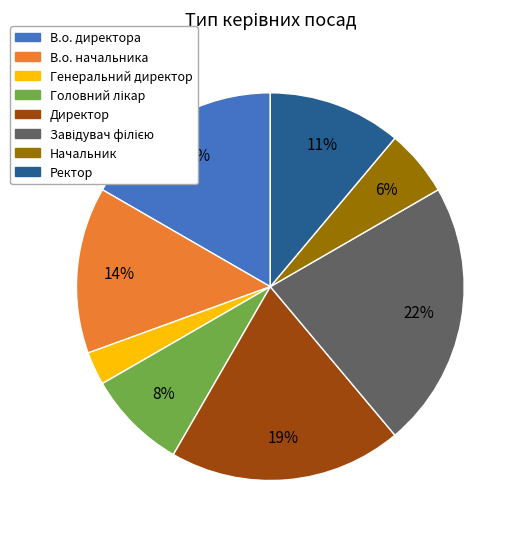

To the nearest percent, what is the difference between the largest and smallest slice percentages?

19%